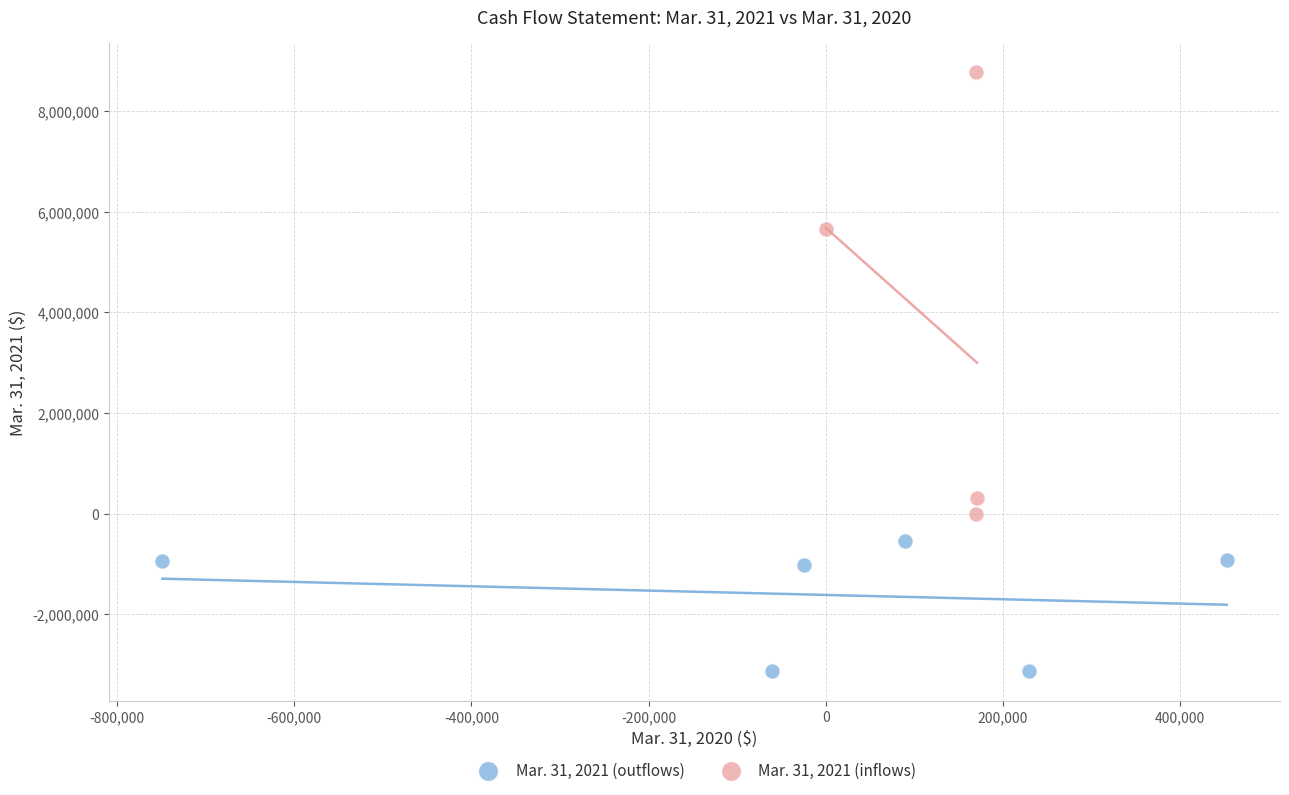

Which series has the widest spread of Y values?

Mar. 31, 2021 (inflows)